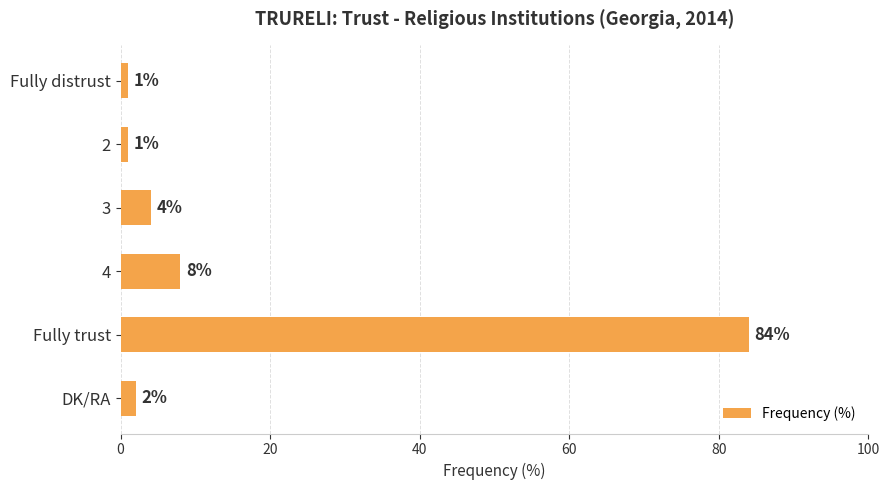

What position from the bottom is Fully trust?

2